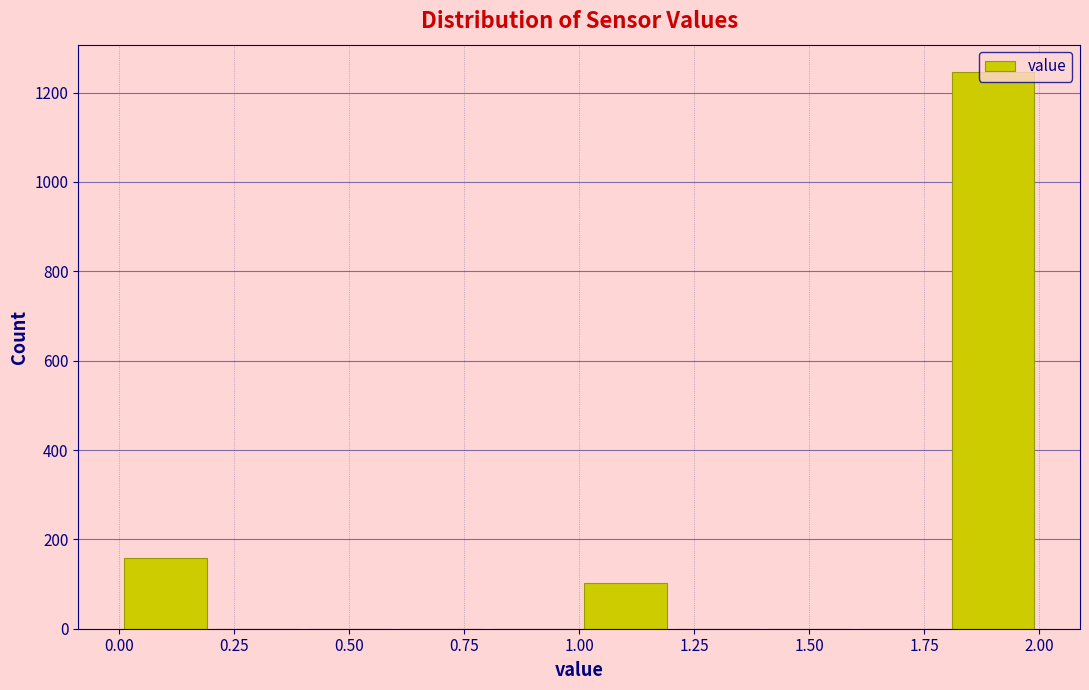

Which range on the x-axis has the tallest bar?

1.8 to 2.0